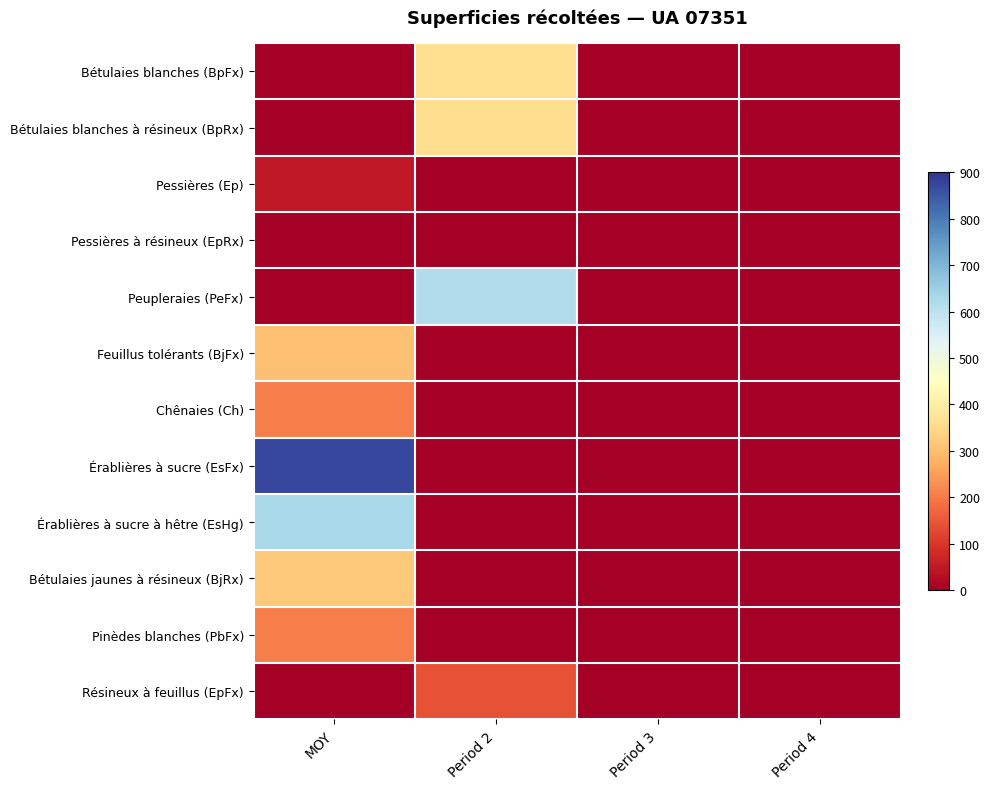

List the series in order of their peak value, highest first.

Érablières à sucre (EsFx), Érablières à sucre à hêtre (EsHg), Peupleraies (PeFx), Bétulaies blanches (BpFx), Bétulaies blanches à résineux (BpRx), Bétulaies jaunes à résineux (BjRx), Feuillus tolérants (BjFx), Chênaies (Ch), Pinèdes blanches (PbFx), Résineux à feuillus (EpFx), Pessières (Ep), Pessières à résineux (EpRx)